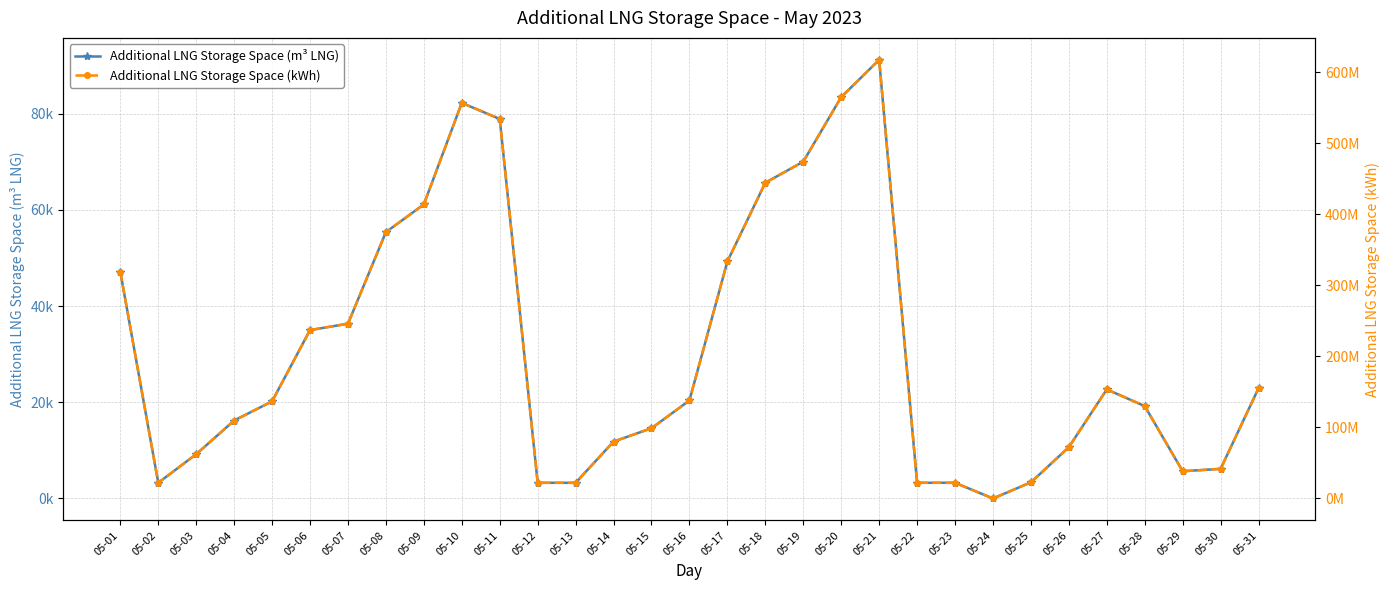

Rank the series by their maximum value, from lowest to highest.

Additional LNG Storage Space (m³ LNG), Additional LNG Storage Space (kWh)